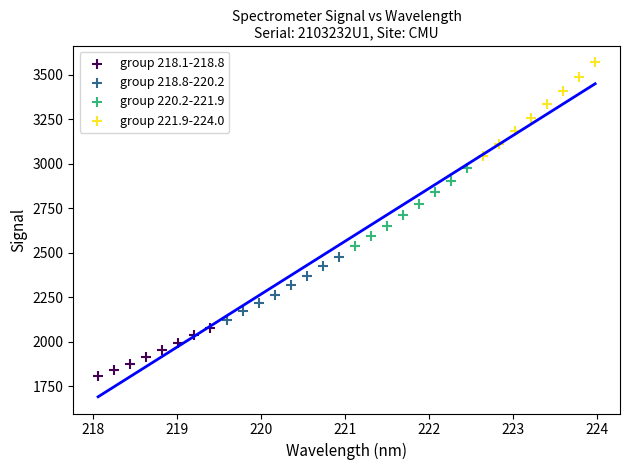

Which series reaches the minimum Y coordinate?

group 218.1-218.8